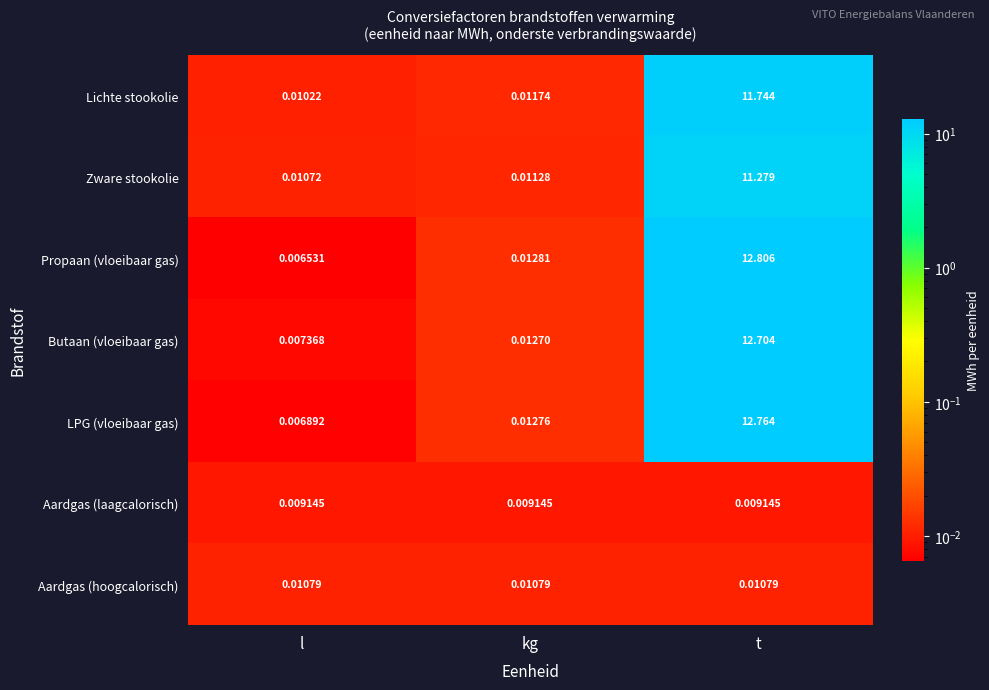

At how many categories does at least one series exceed 3?

1